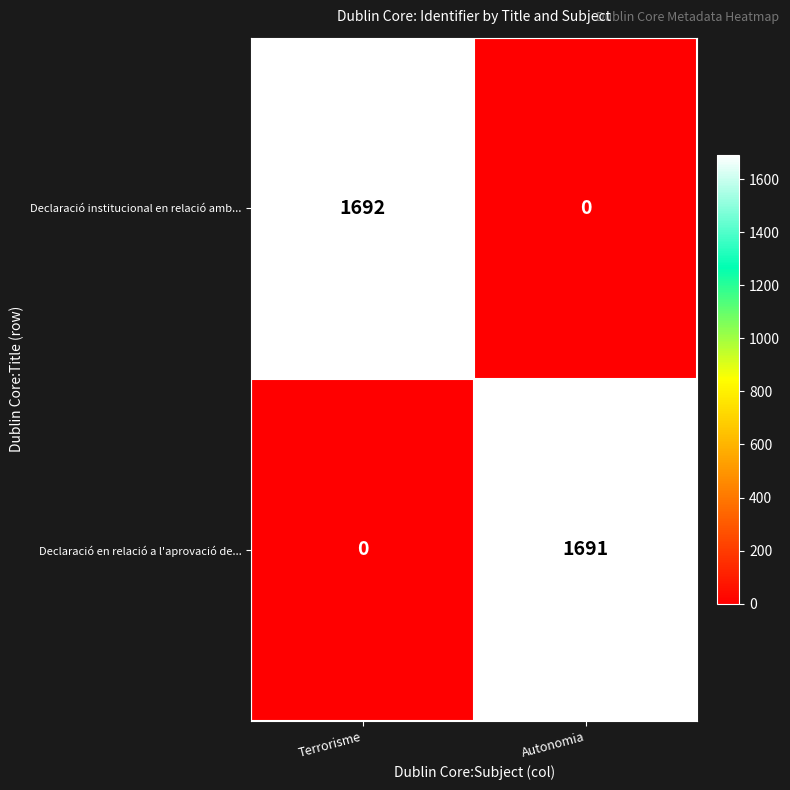

Reading left to right, transcribe all the data shown in this chart.

Declaració institucional en relació amb...: 1692	0
Declaració en relació a l'aprovació de...: 0	1691